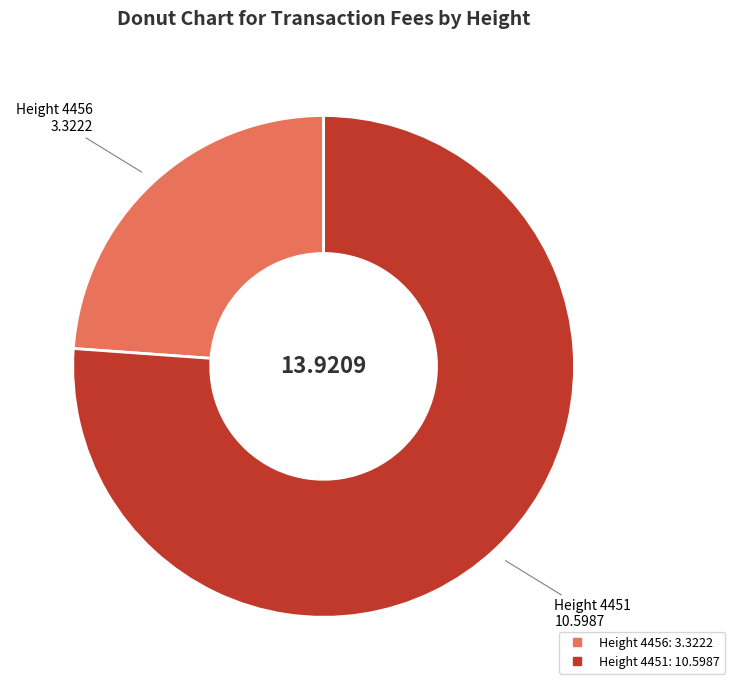

Is there any slice that represents more than half of the pie?

Yes